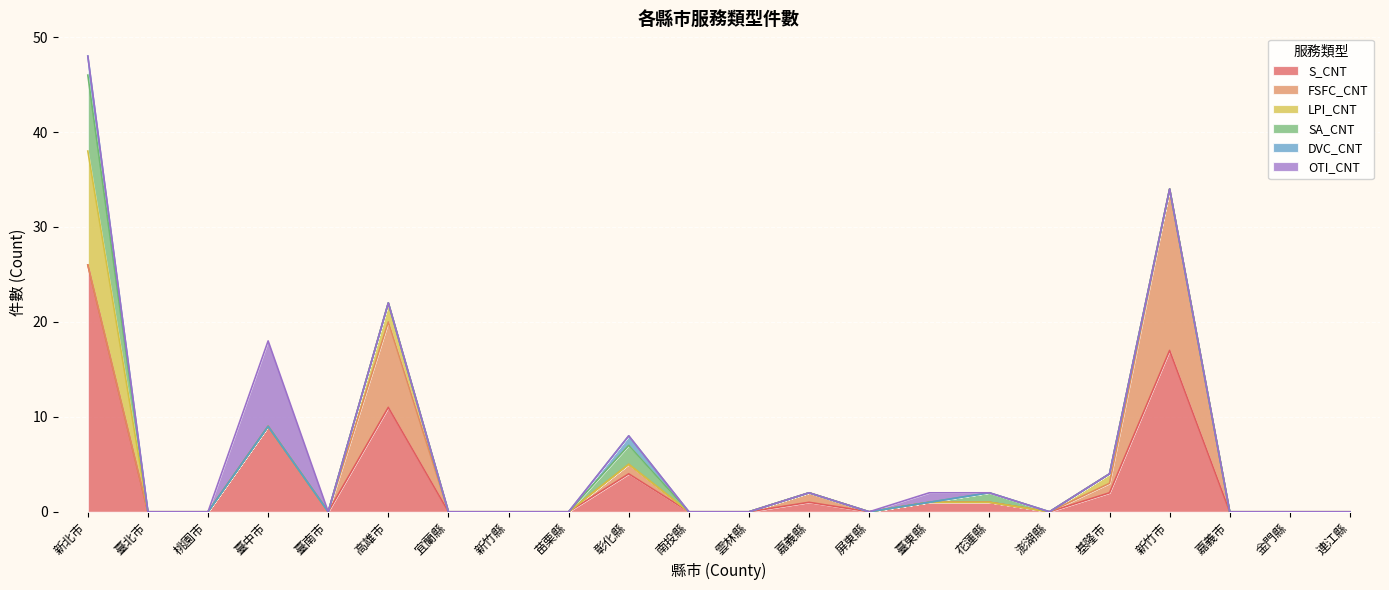

What is the difference between the maximum and second lowest values in the FSFC_CNT series?

17